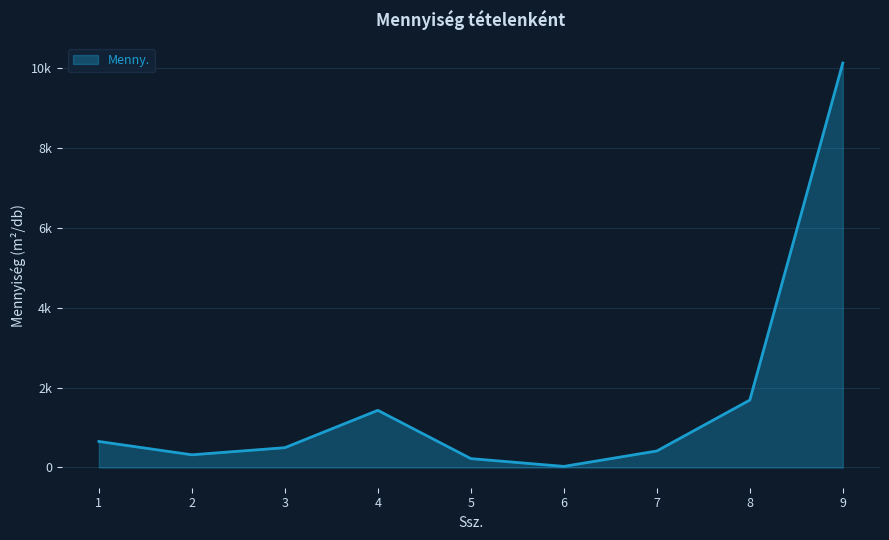

Is this an area chart (filled region under the line)?

Yes